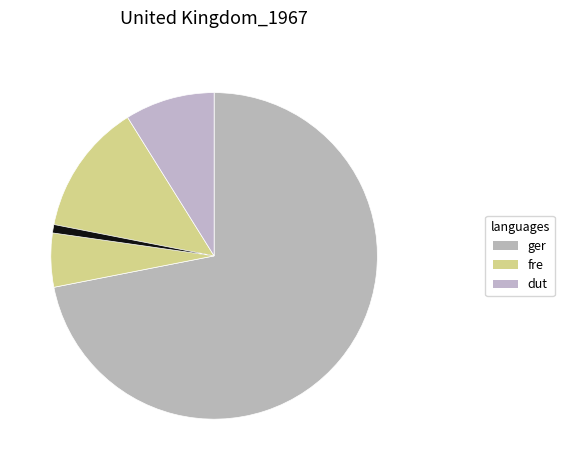

How many segments does this pie chart have?

4